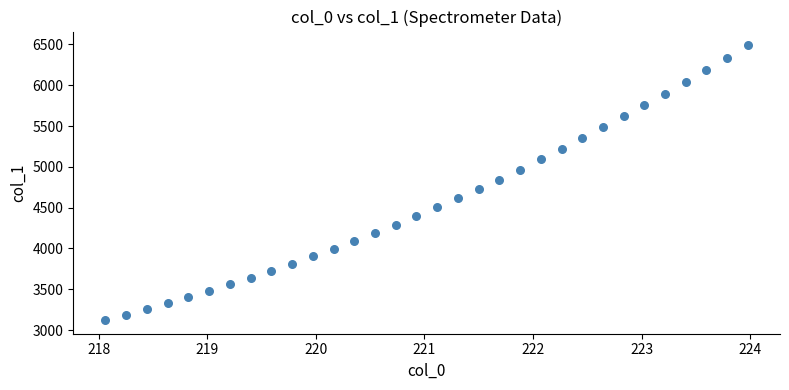

What is the range of Y values (max minus min)?

3365.6